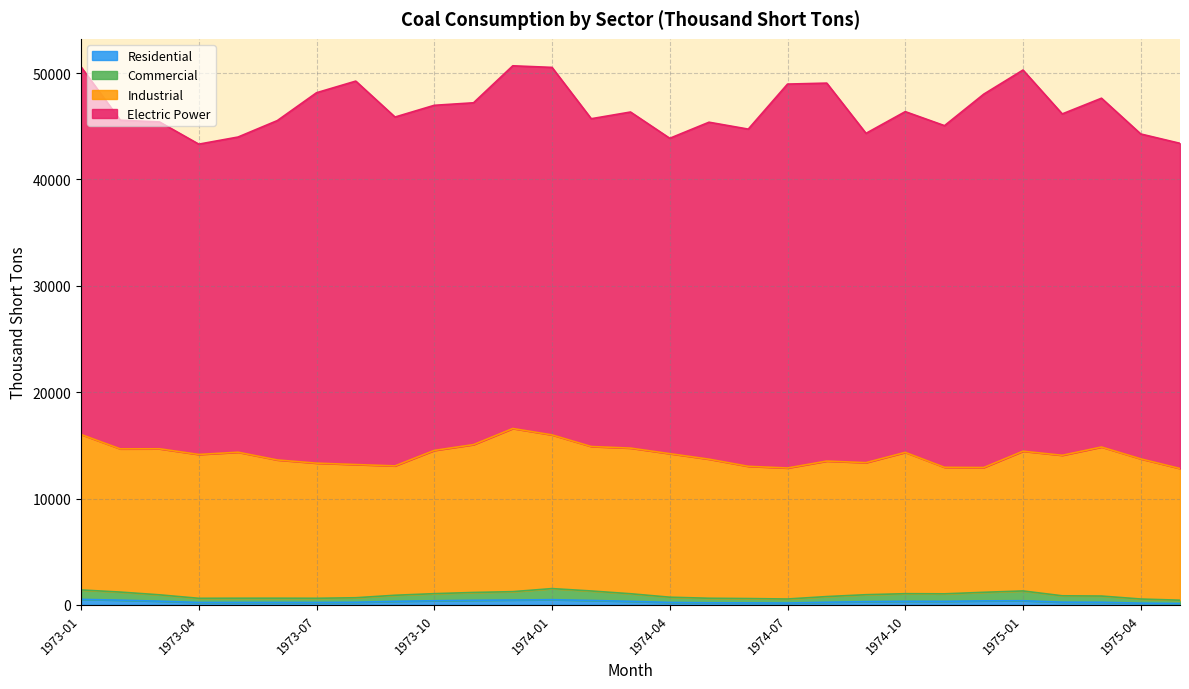

True or false: Residential and Commercial cross at least once.

False